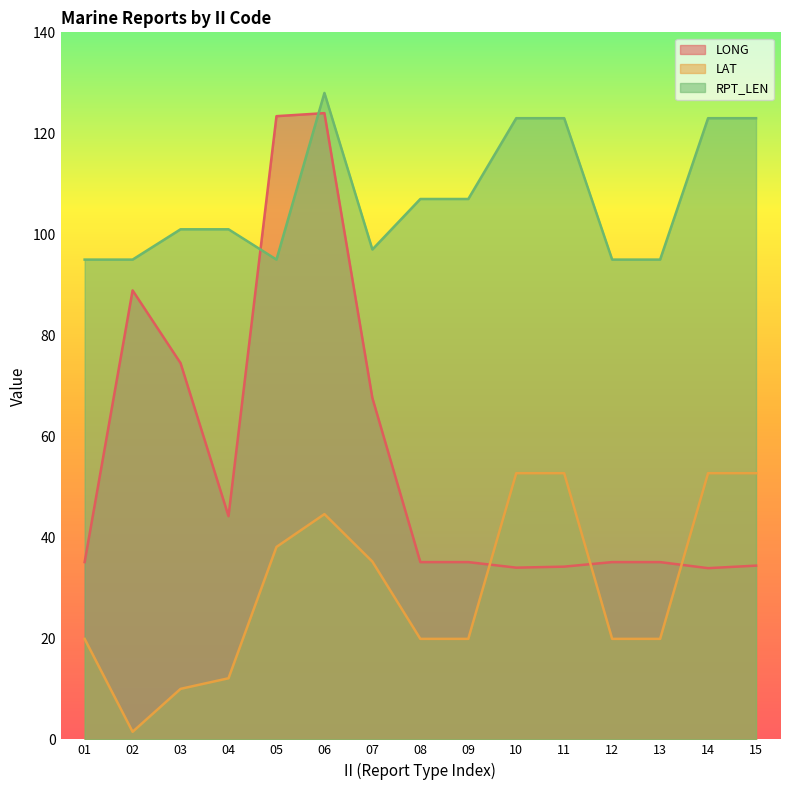

How many interior local valleys does the LAT series have?

1